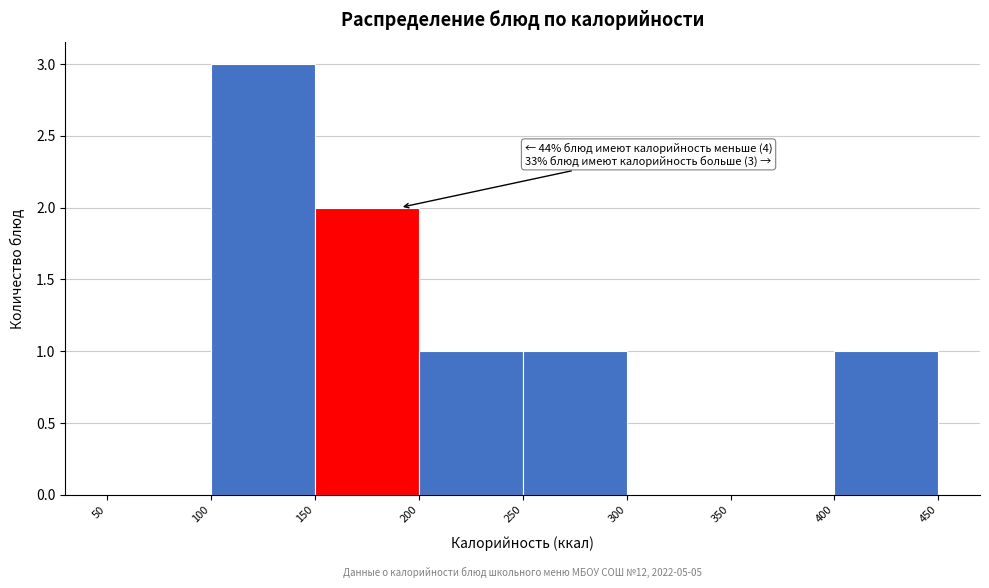

Over which range of the x-axis is the bar tallest?

100 to 150